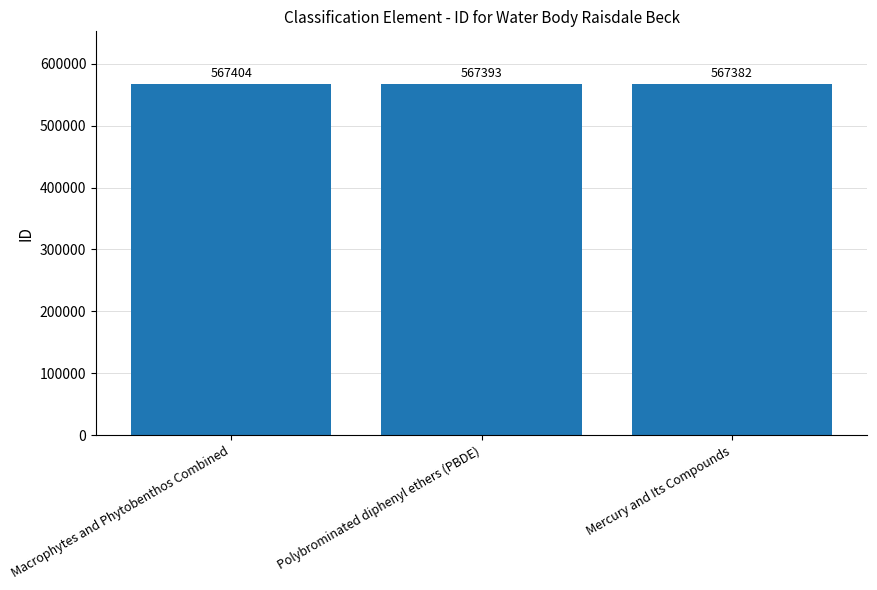

Where is the data nearest to the value 567393?

Polybrominated diphenyl ethers (PBDE)